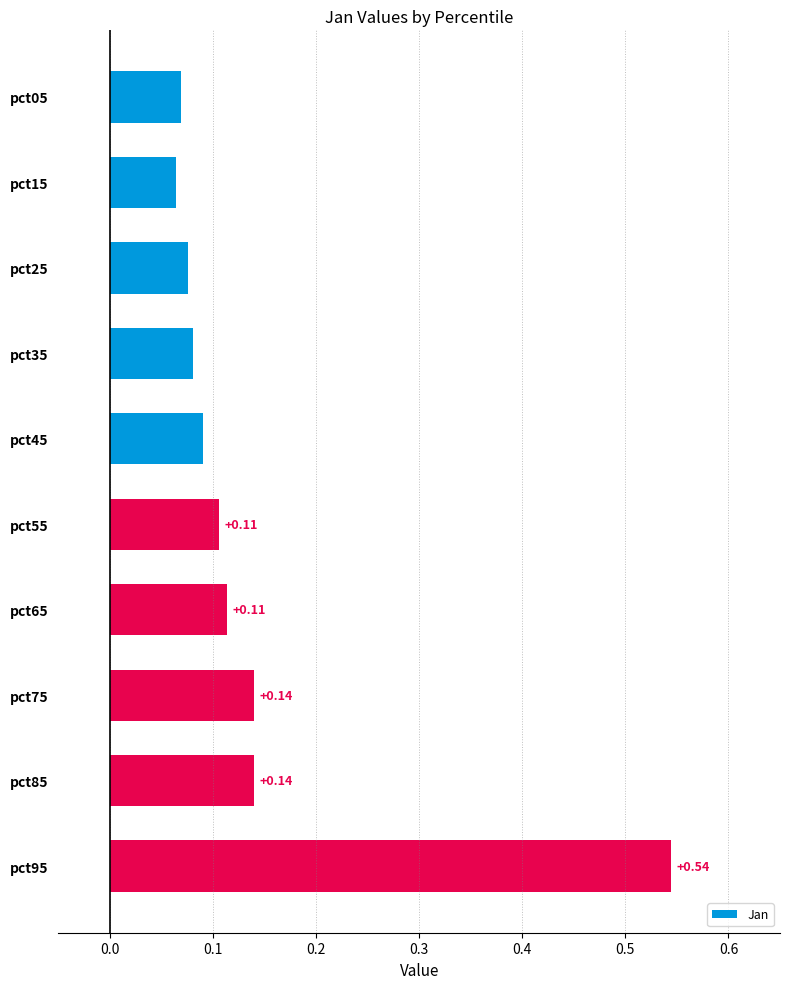

What is the sum of all values?

1.4